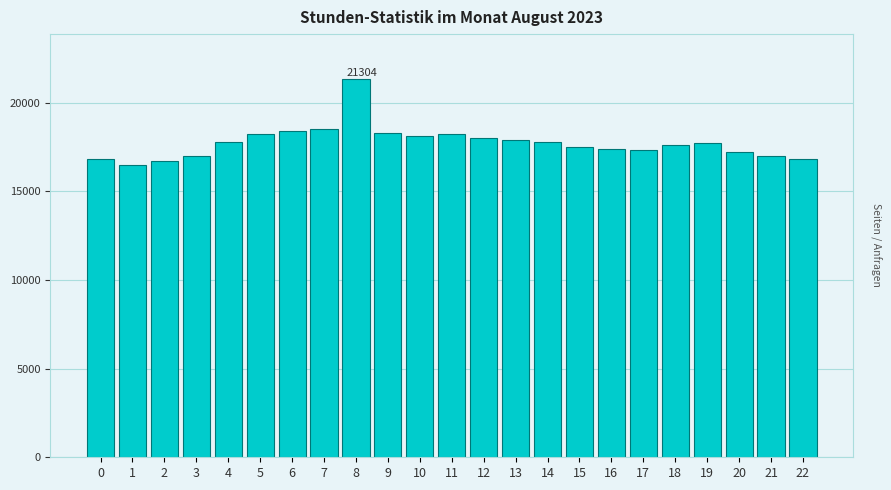

Reading left to right, transcribe all the data shown in this chart.

16800	16500	16700	17000	17800	18200	18400	18500	21304	18300	18100	18200	18000	17900	17800	17500	17400	17300	17600	17700	17200	17000	16800